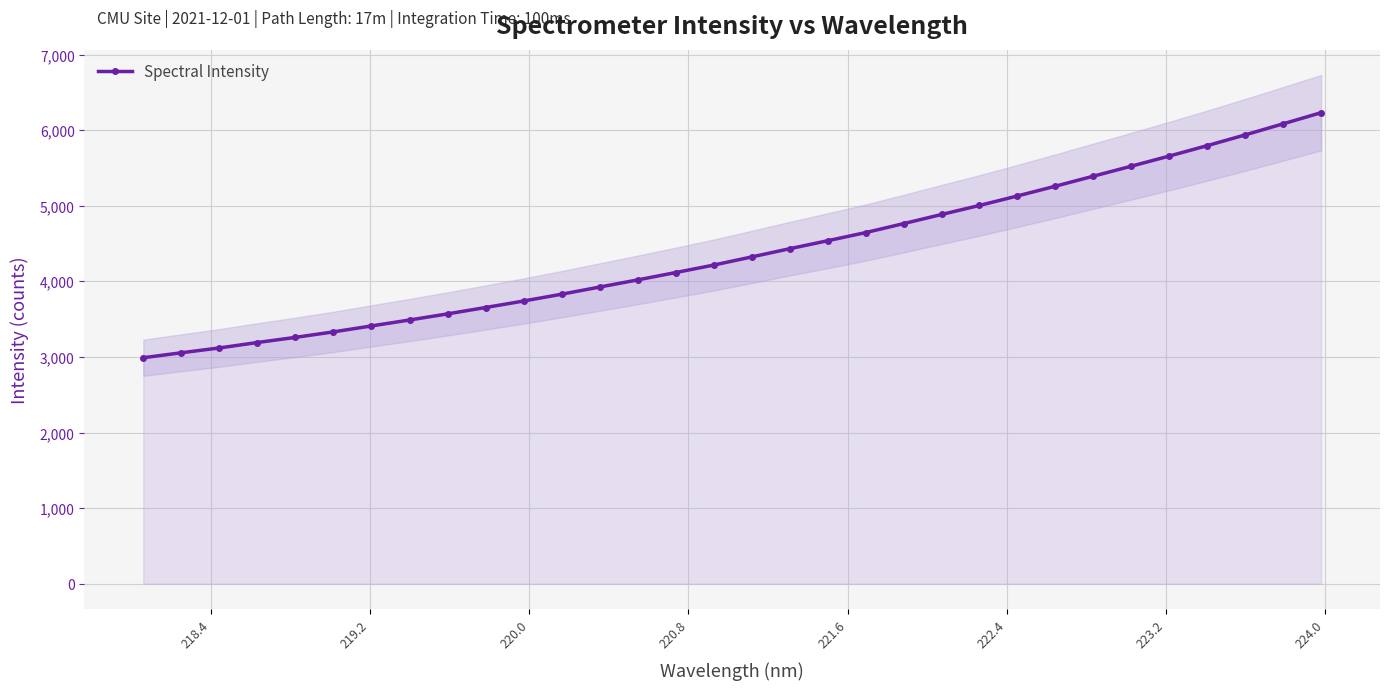

What is the average value?

4392.6